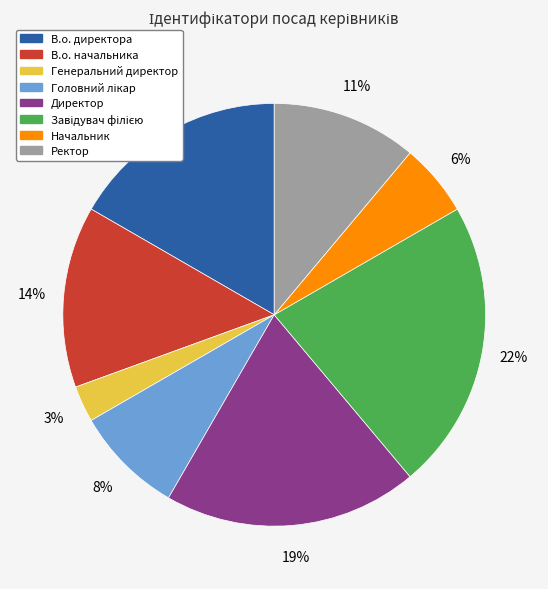

Which has a higher value, Начальник or Ректор?

Ректор